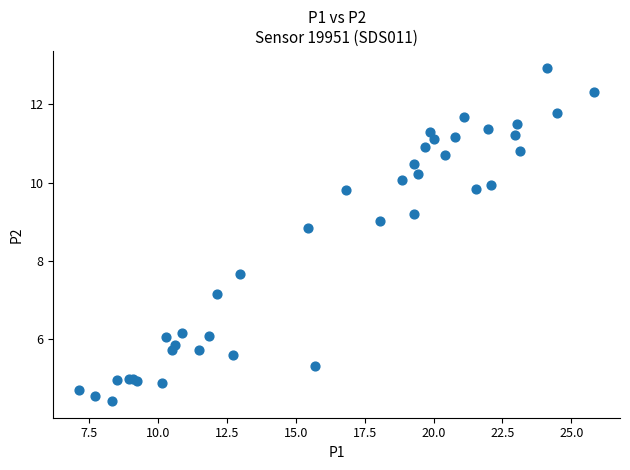

What Y value in the scatter plot is closest to 8?

7.7